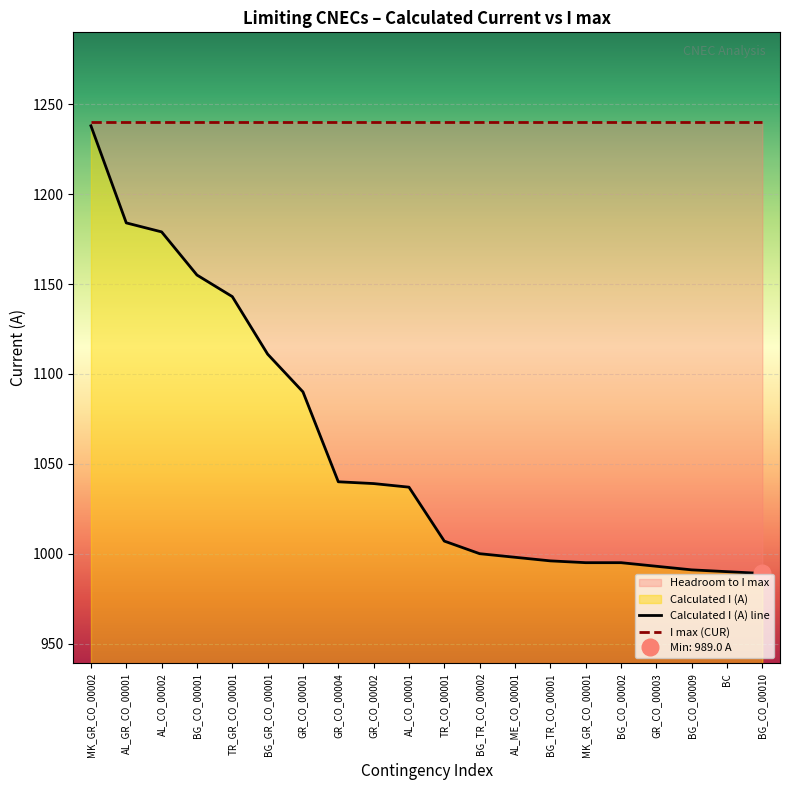

True or false: the data shows 995 at BG_CO_00002.

True